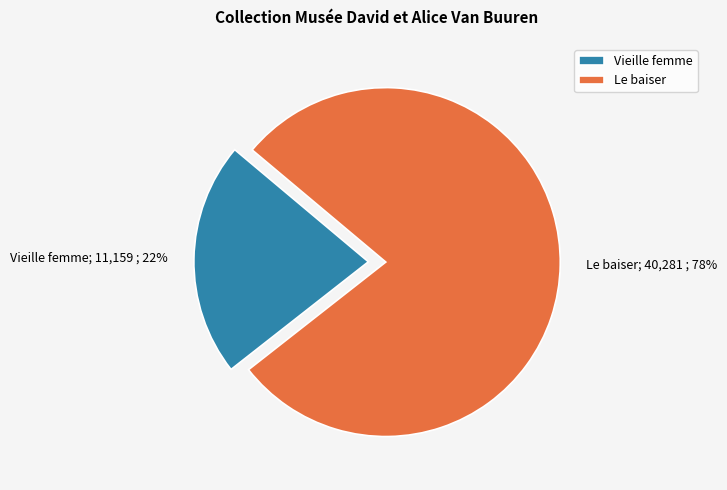

Does Vieille femme account for over 50% of the chart?

No